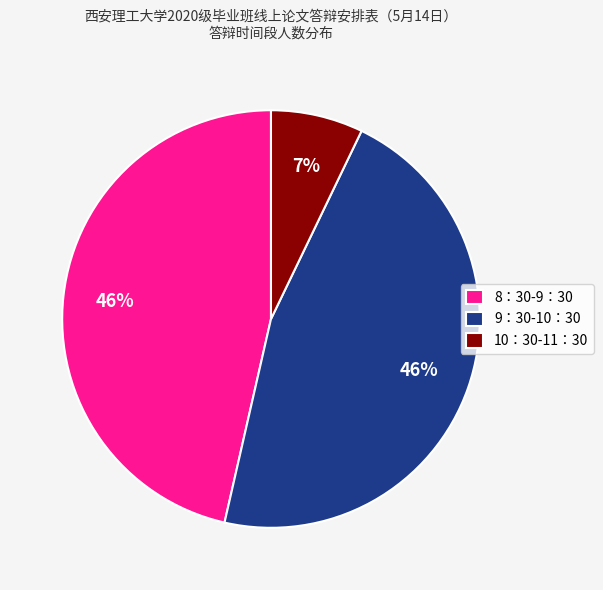

Is the sum of 8：30-9：30 and 10：30-11：30 greater than half?

Yes